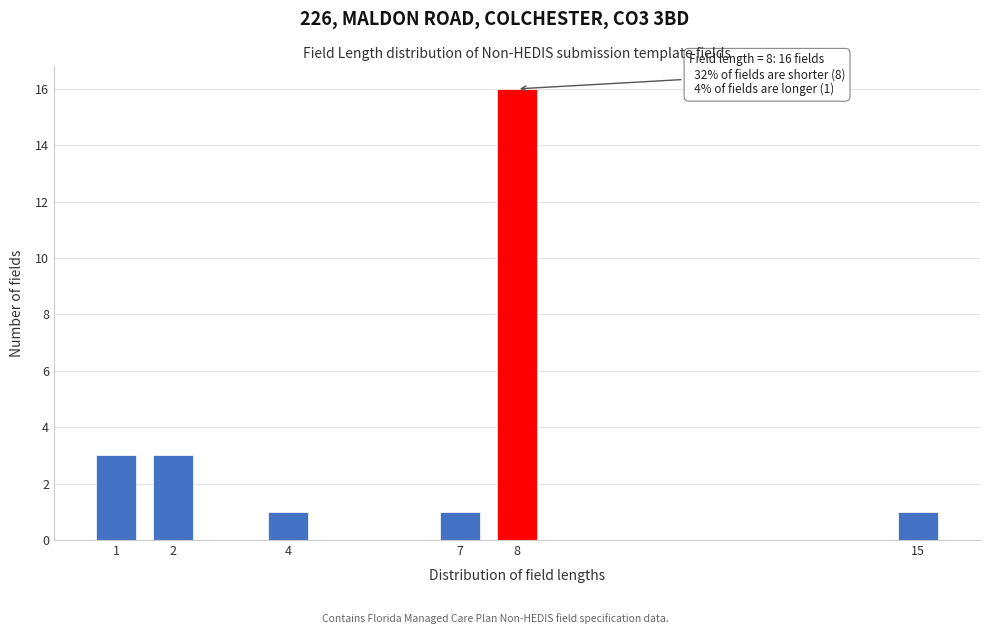

Reading left to right, extract all data points from this chart.

1=3	2=3	4=1	7=1	8=16	15=1